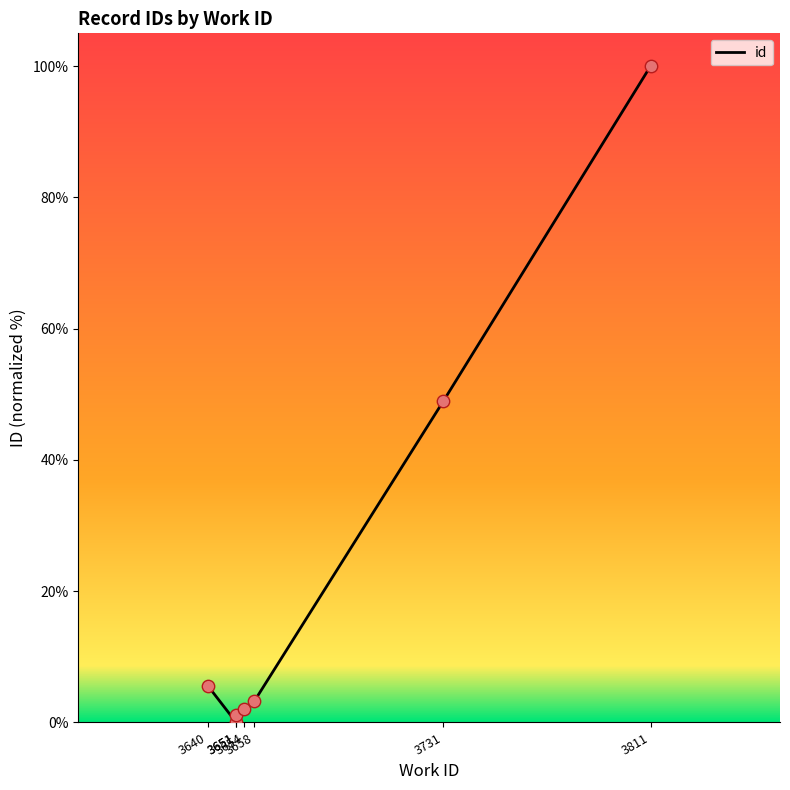

Between 3640 and 3651, which is larger?

3640